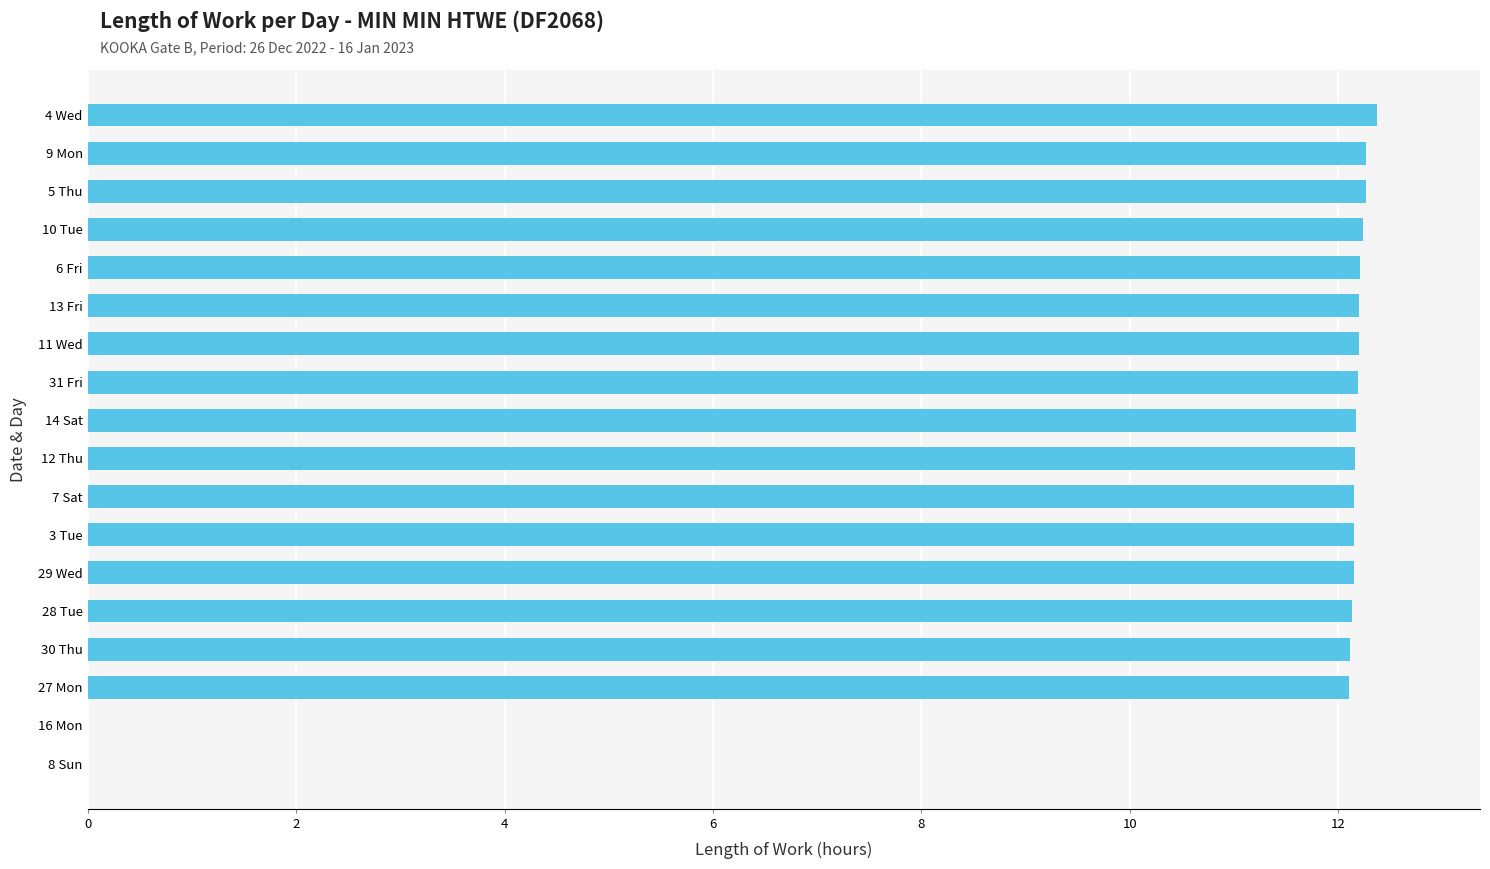

What is the sum of the values at 9 Mon and 5 Thu?

24.5